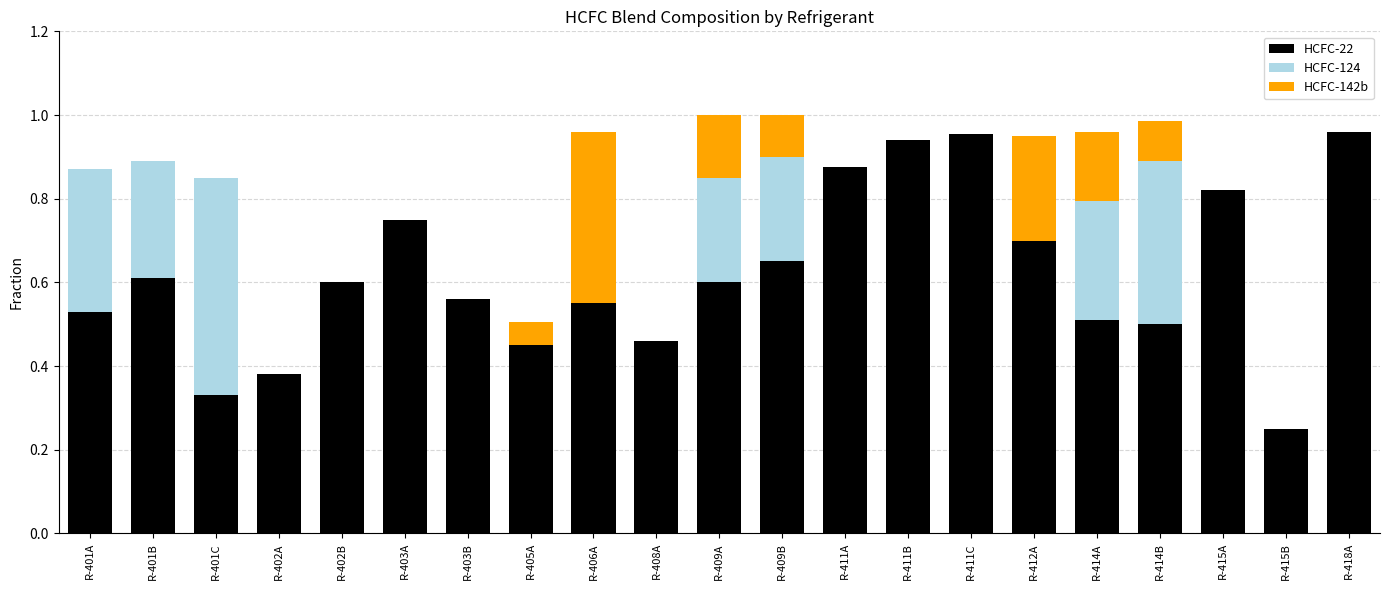

True or false: HCFC-22 has a value of 0.6 at R-406A.

True